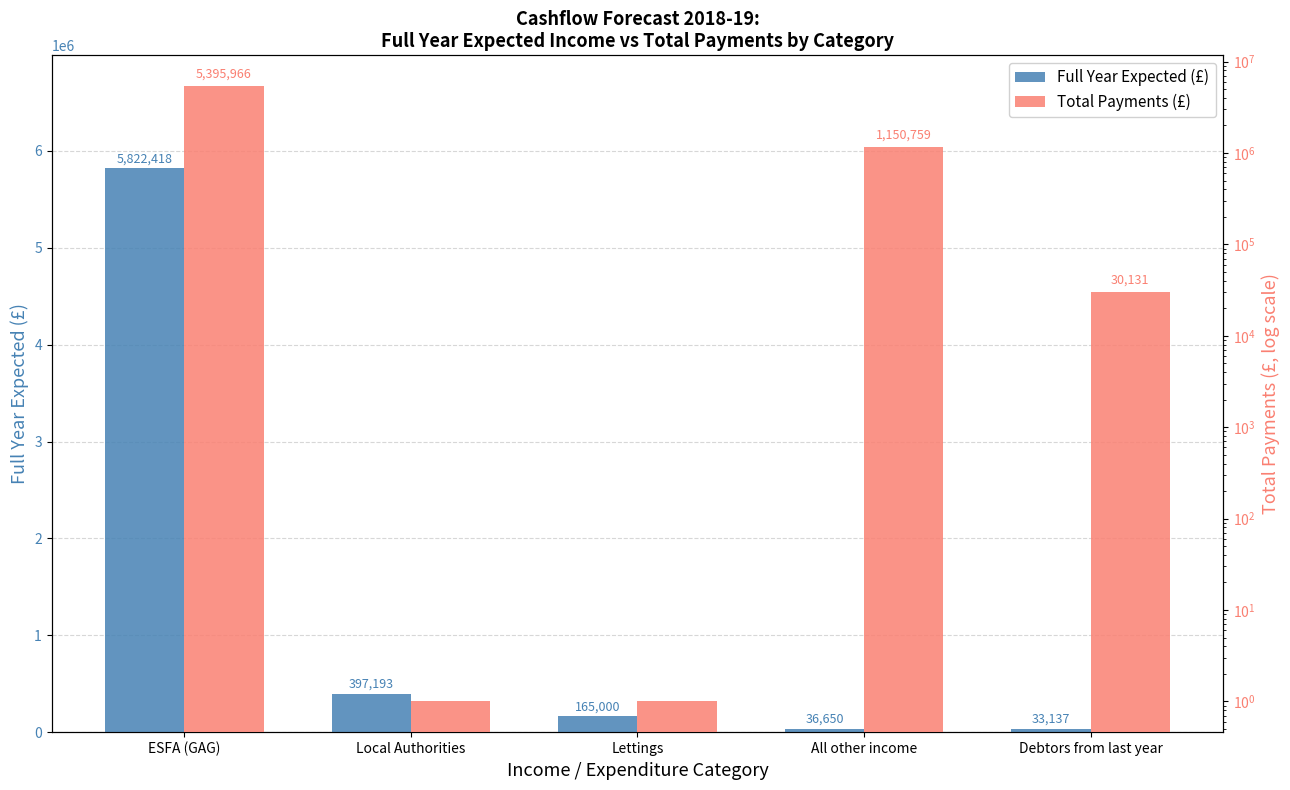

What is the total value across all series at ESFA (GAG)?

11218384